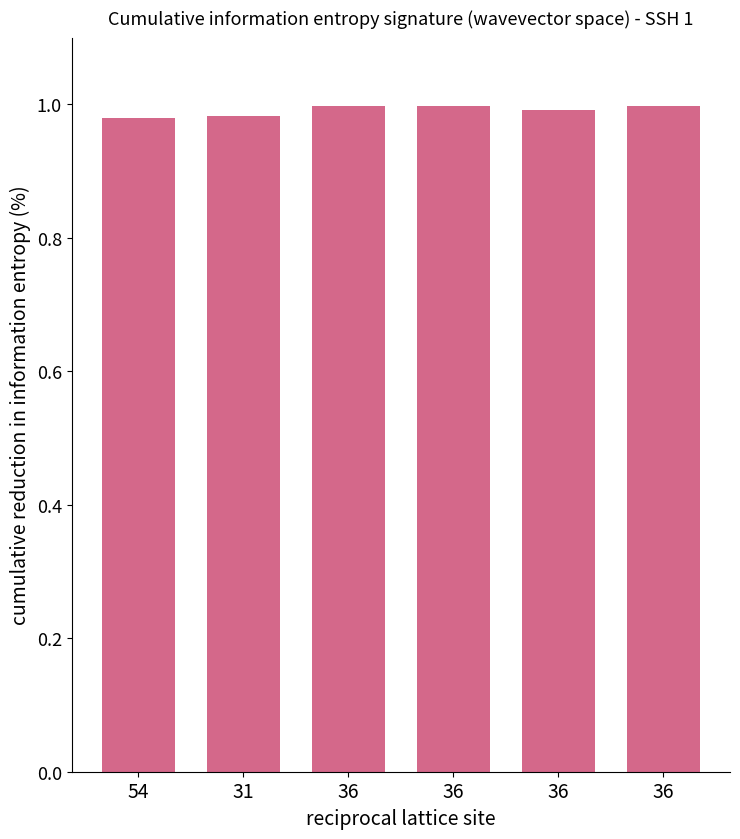

Where is the data nearest to the value 0?

54